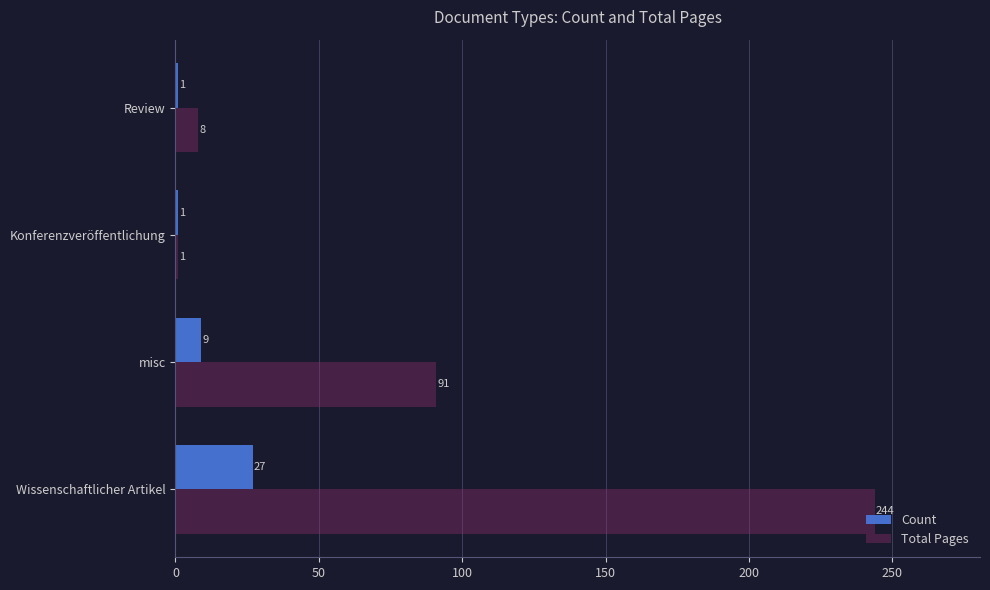

What are all the series names shown in the legend?

Count, Total Pages